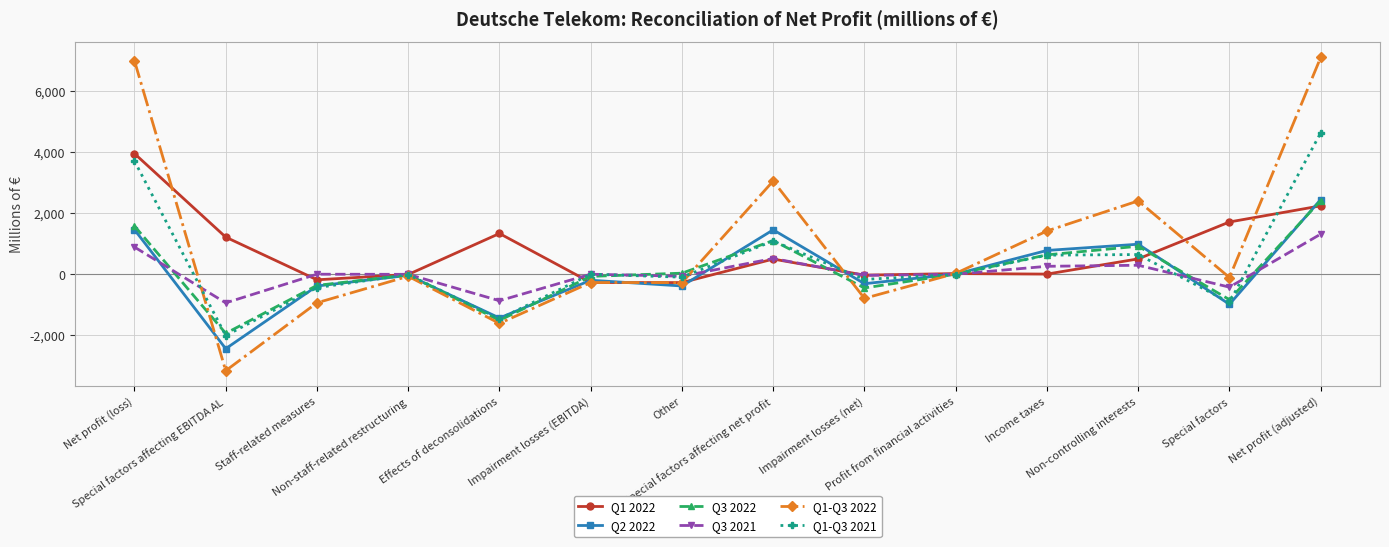

What is the minimum value for Q1-Q3 2021?

-2010